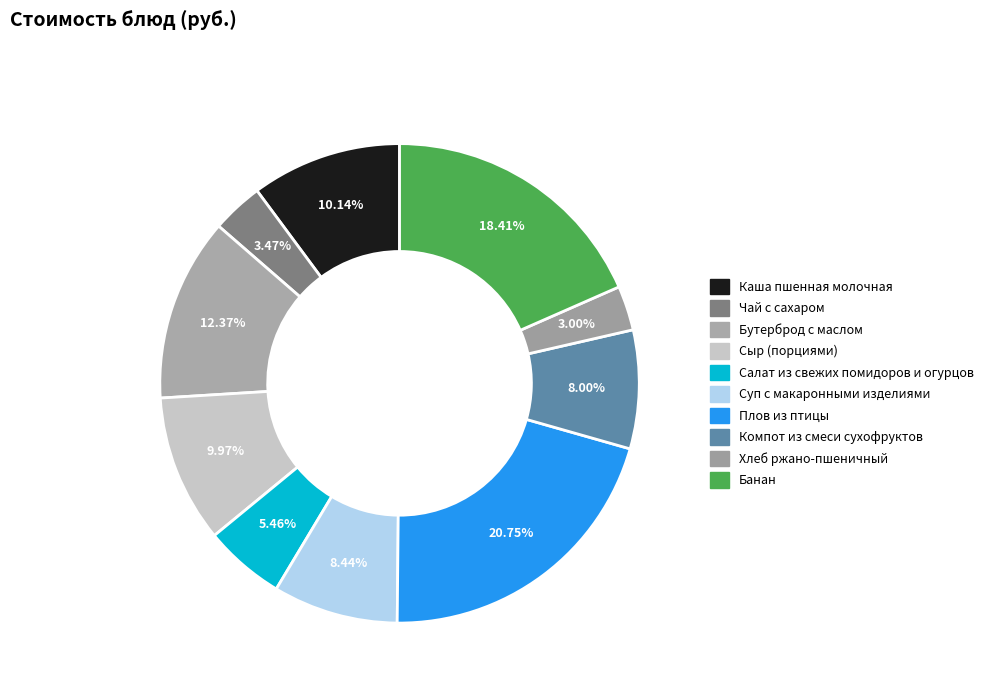

What is the largest slice in the pie chart?

Плов из птицы